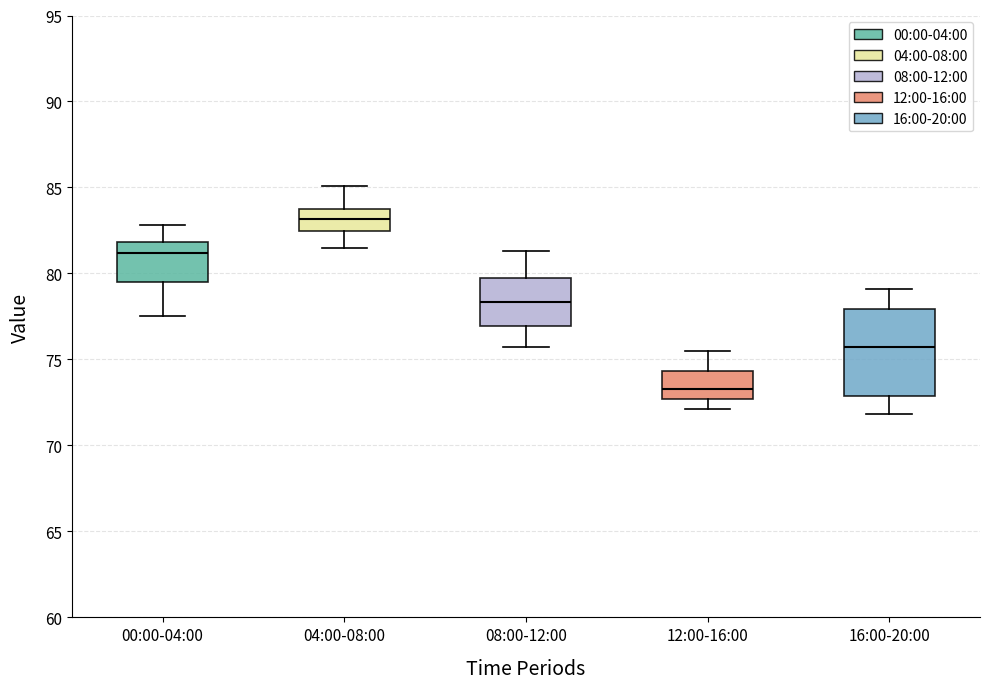

Which box is the tallest, from its lower edge to its upper edge?

16:00-20:00